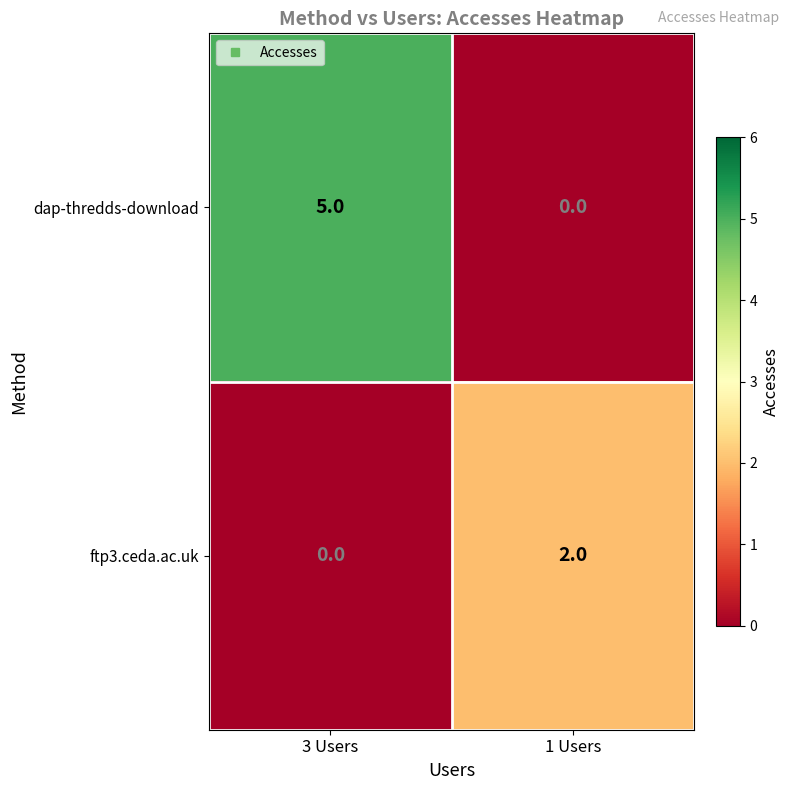

True or false: ftp3.ceda.ac.uk has a value of 0 at 3 Users.

True